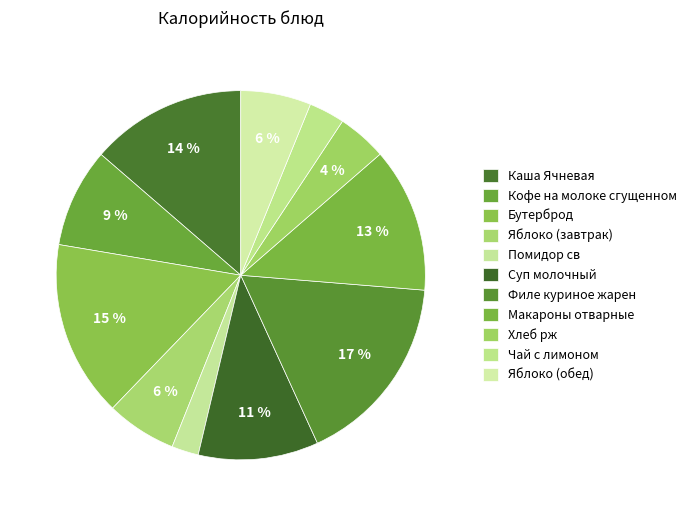

How many slices are in this pie chart?

11